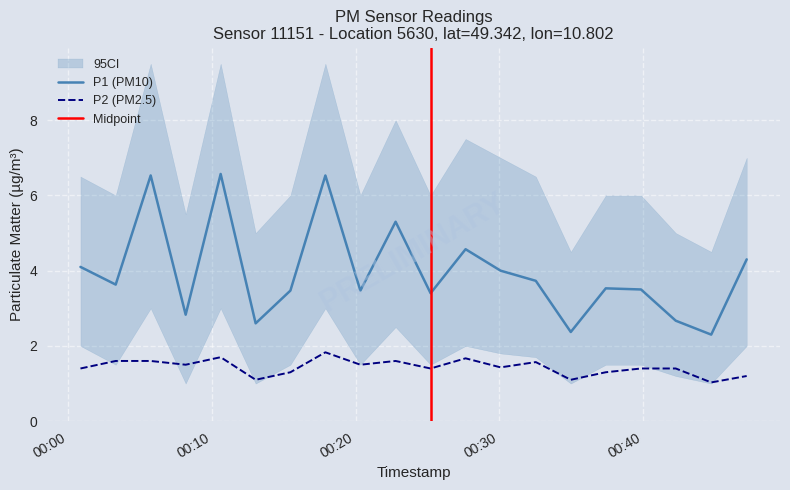

Which series has the largest range (max minus min)?

P1